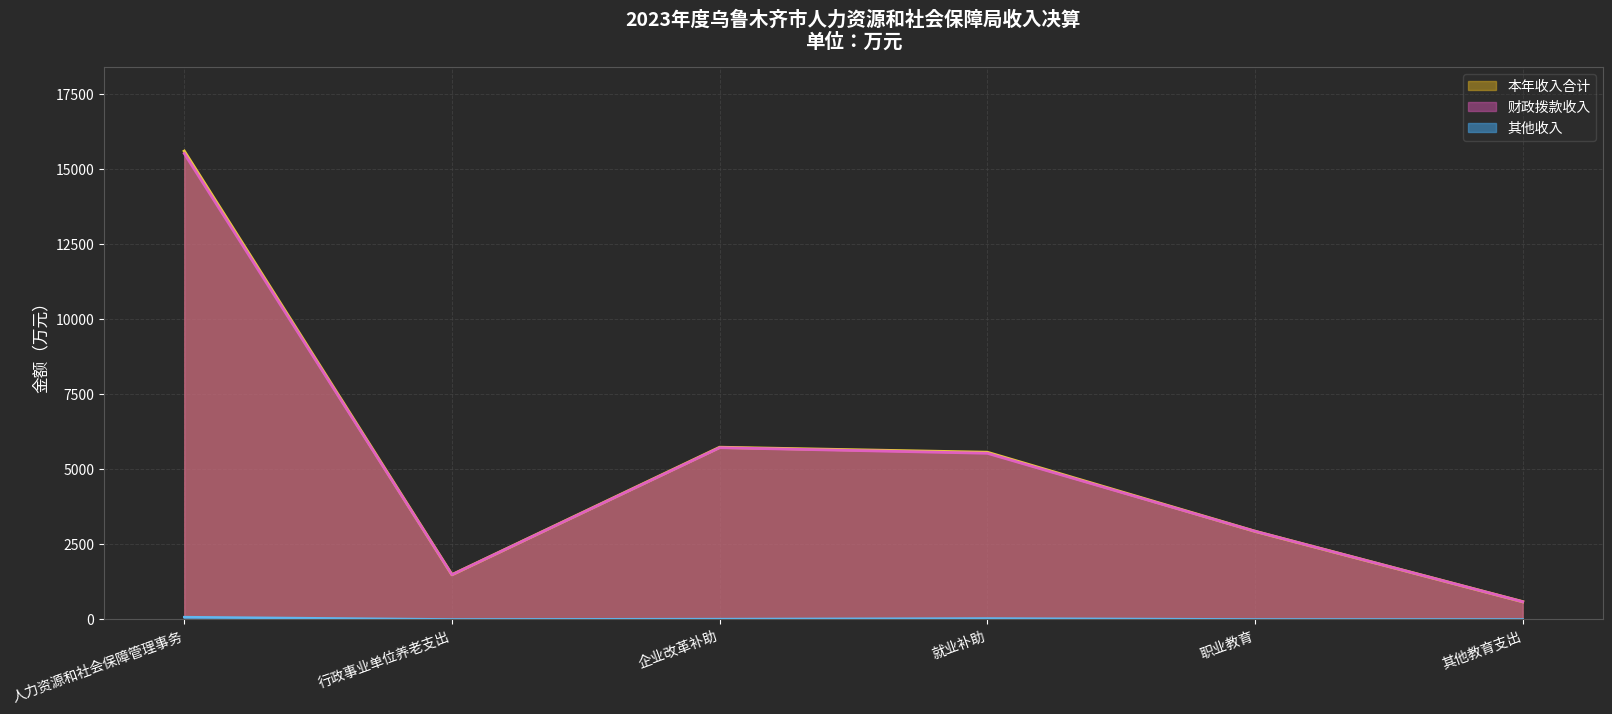

True or false: 本年收入合计 and 其他收入 cross at least once.

False